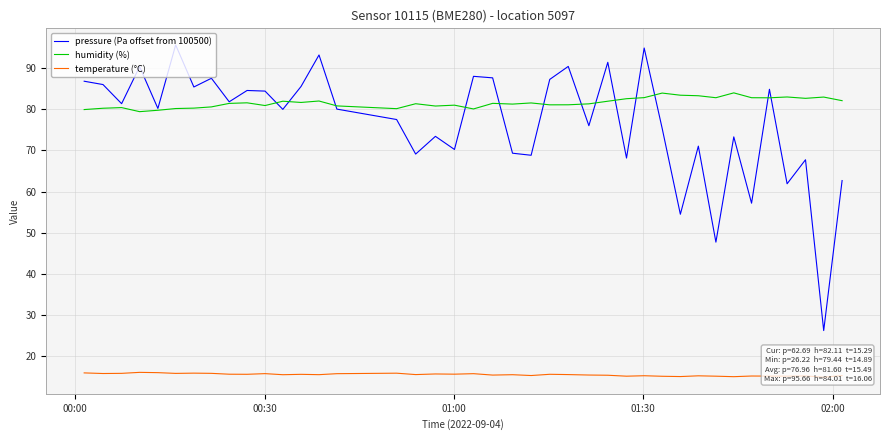

What is the minimum value for pressure (Pa offset from 100500)?

26.2